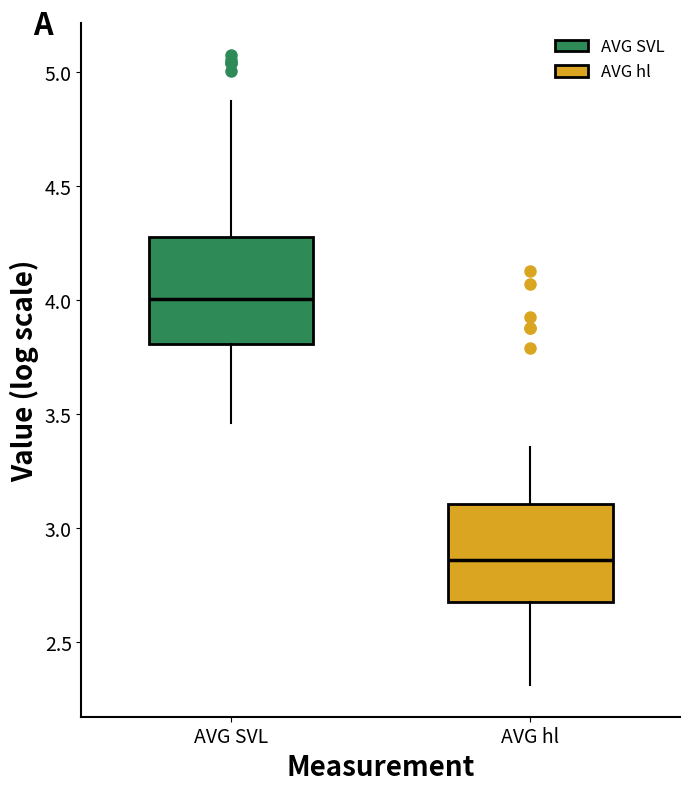

Where does the median line of the box for AVG SVL sit on the y-axis? The values are not printed on the chart, so give them approximately, as read against the axis.

4.00